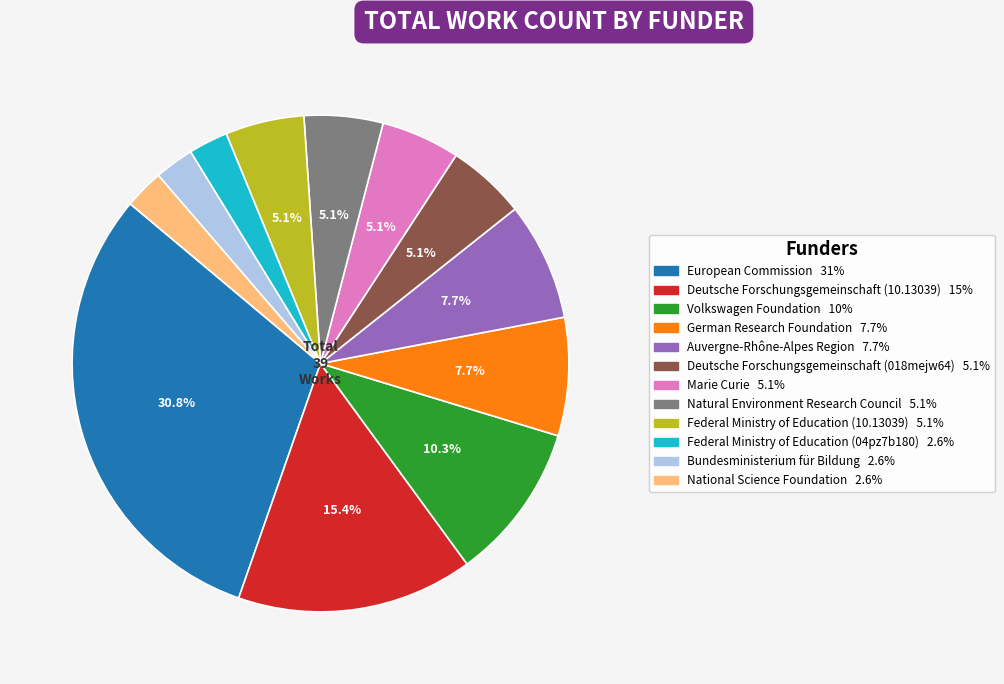

Is there any slice that represents more than half of the pie?

No